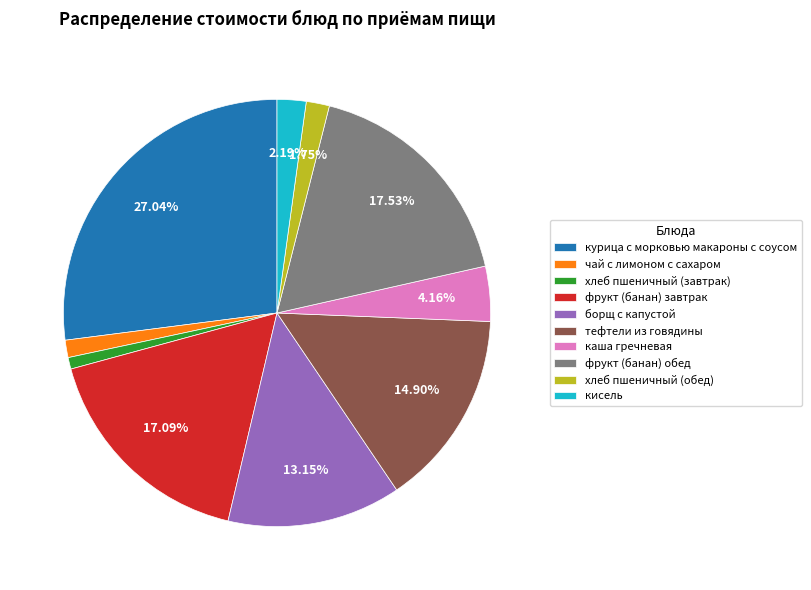

Does хлеб пшеничный (завтрак) represent more than half of the total?

No